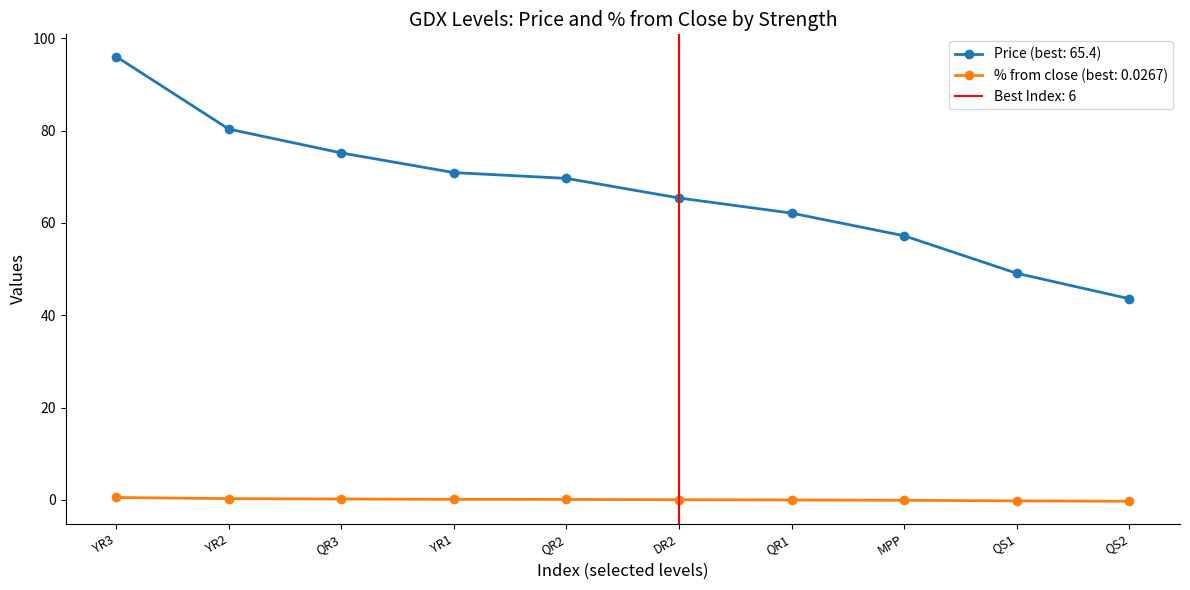

How many data points does each series have?

10